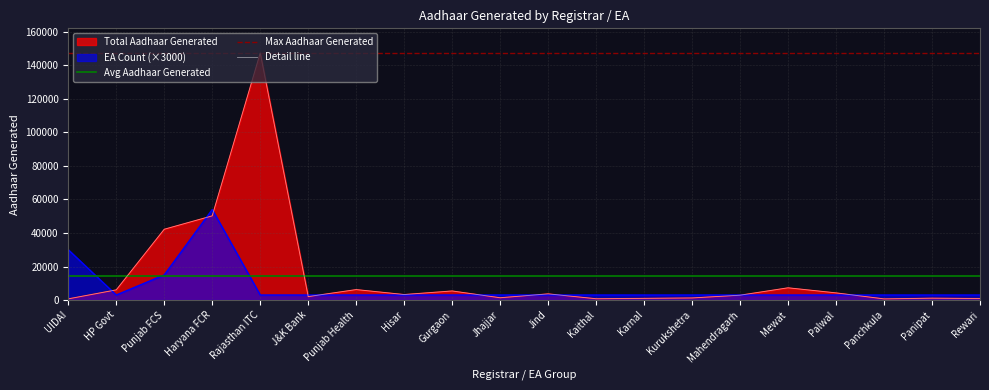

Is the value of Total Aadhaar Generated at Panchkula greater than the value of EA Count at Punjab FCS?

No